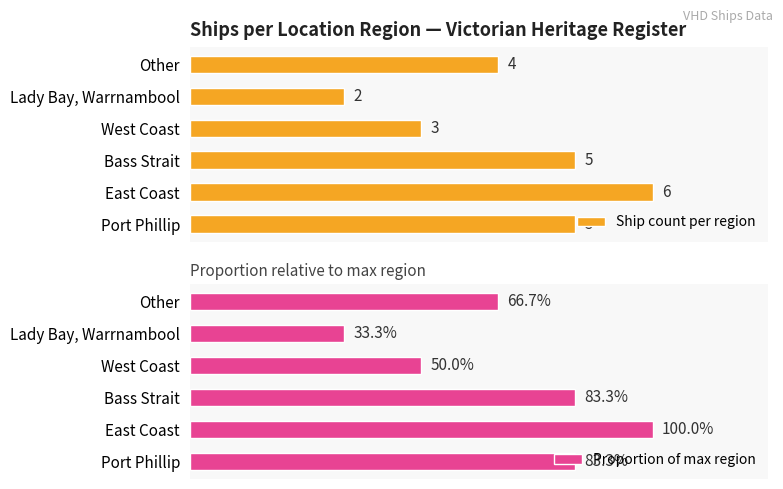

At which label is Ship count per region closest to 4?

Other